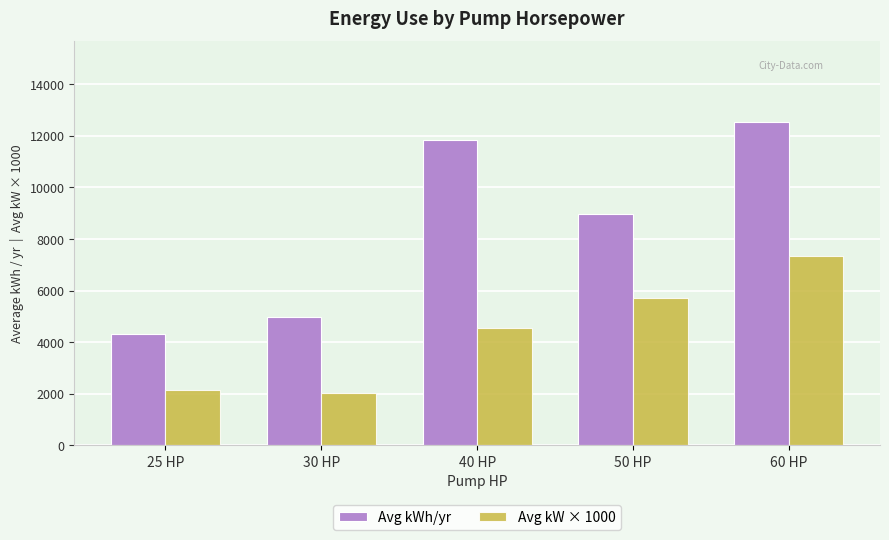

Which series has the widest spread of values?

Avg kWh/yr